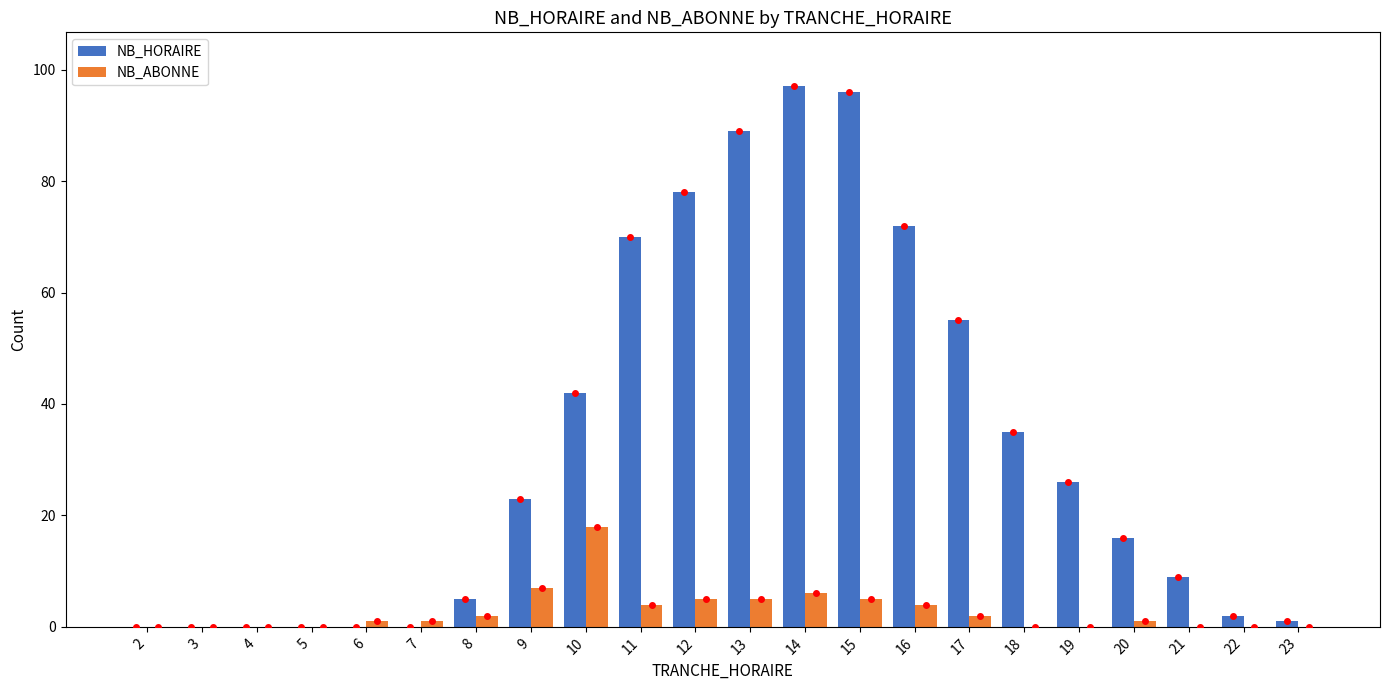

Which series has the largest total across all categories?

NB_HORAIRE